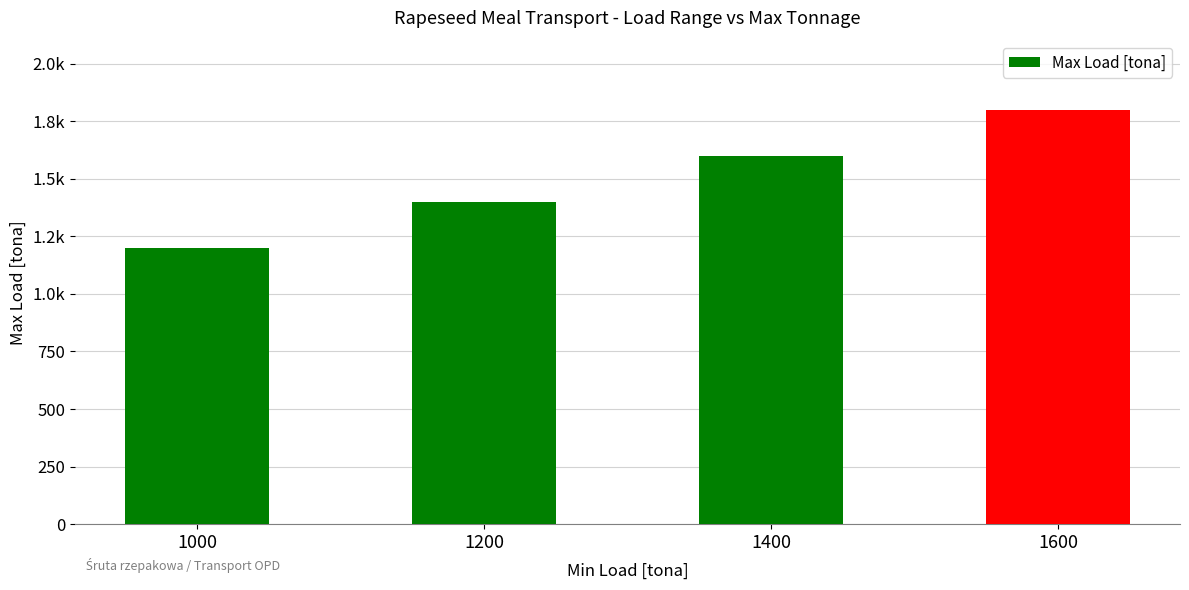

Which category has the highest value across all series?

1600